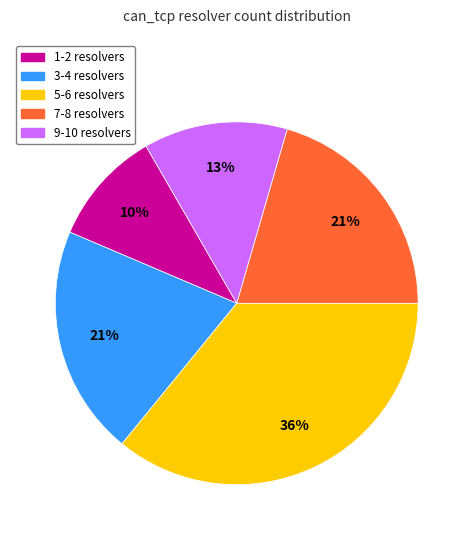

How many segments does this pie chart have?

5